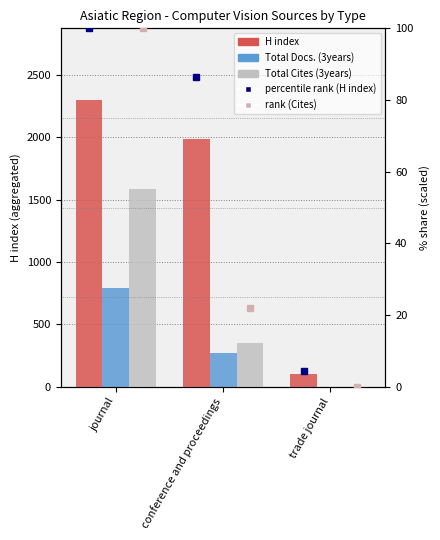

How many bars are there in total?

9